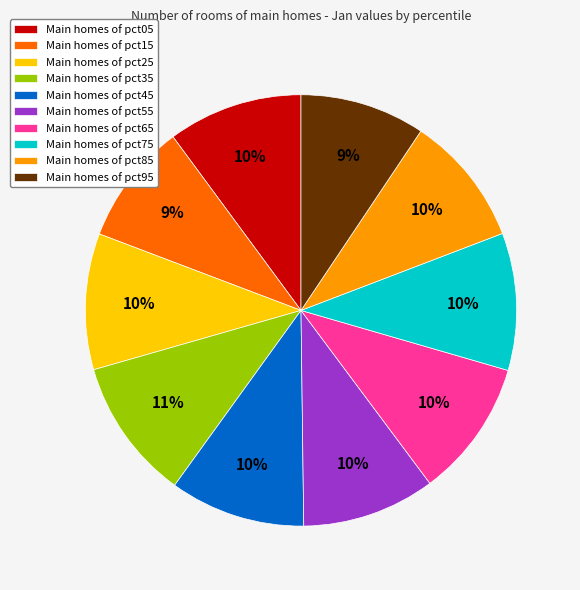

Is there any slice that represents more than half of the pie?

No